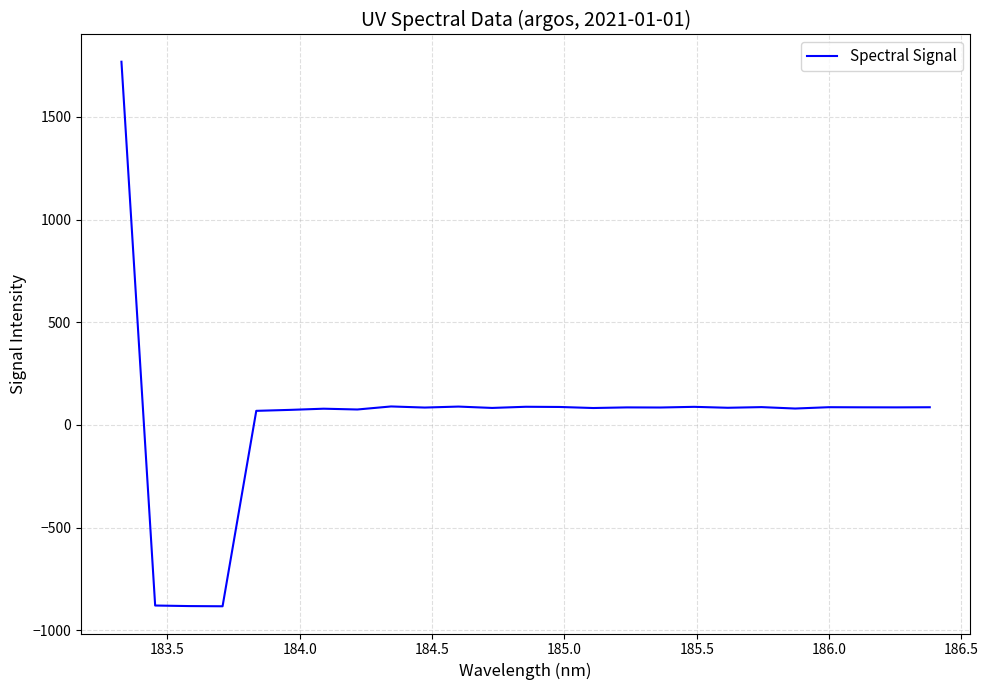

What is the maximum value shown in the chart?

1768.3